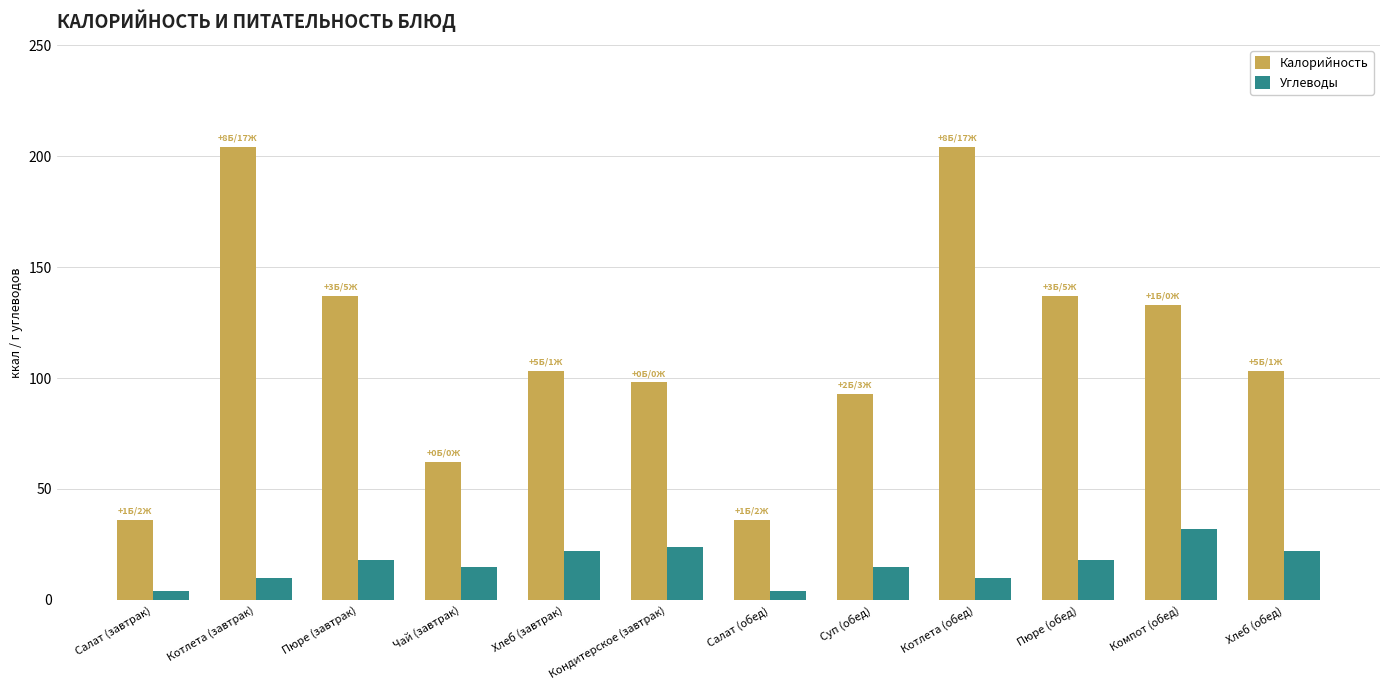

Reading right to left, list all the values displayed in this chart.

Калорийность: 103	133	137	204	93	36	98	103	62	137	204	36
Углеводы: 22	32	18	10	15	4	24	22	15	18	10	4